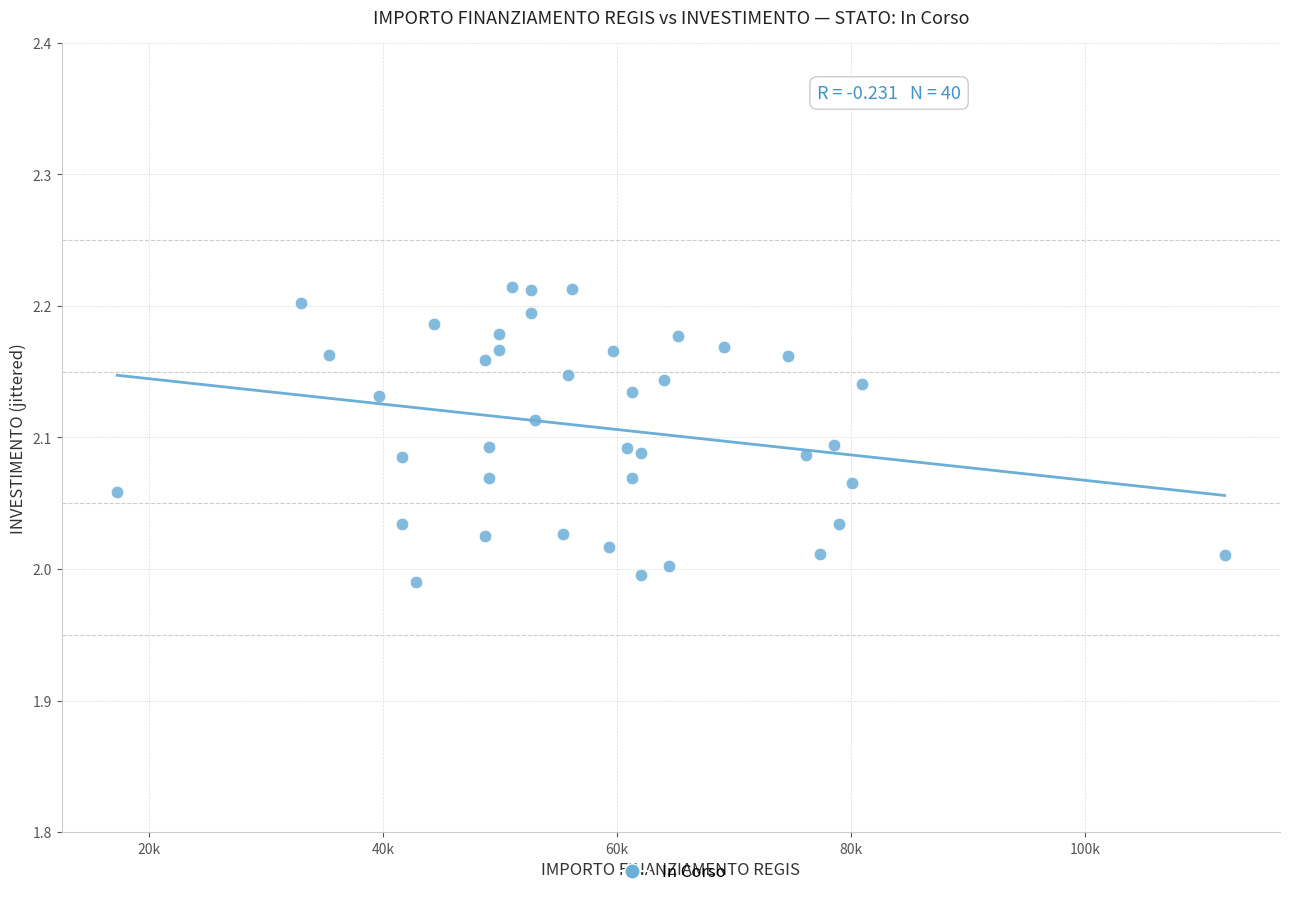

How many points are shown in the scatter plot?

40